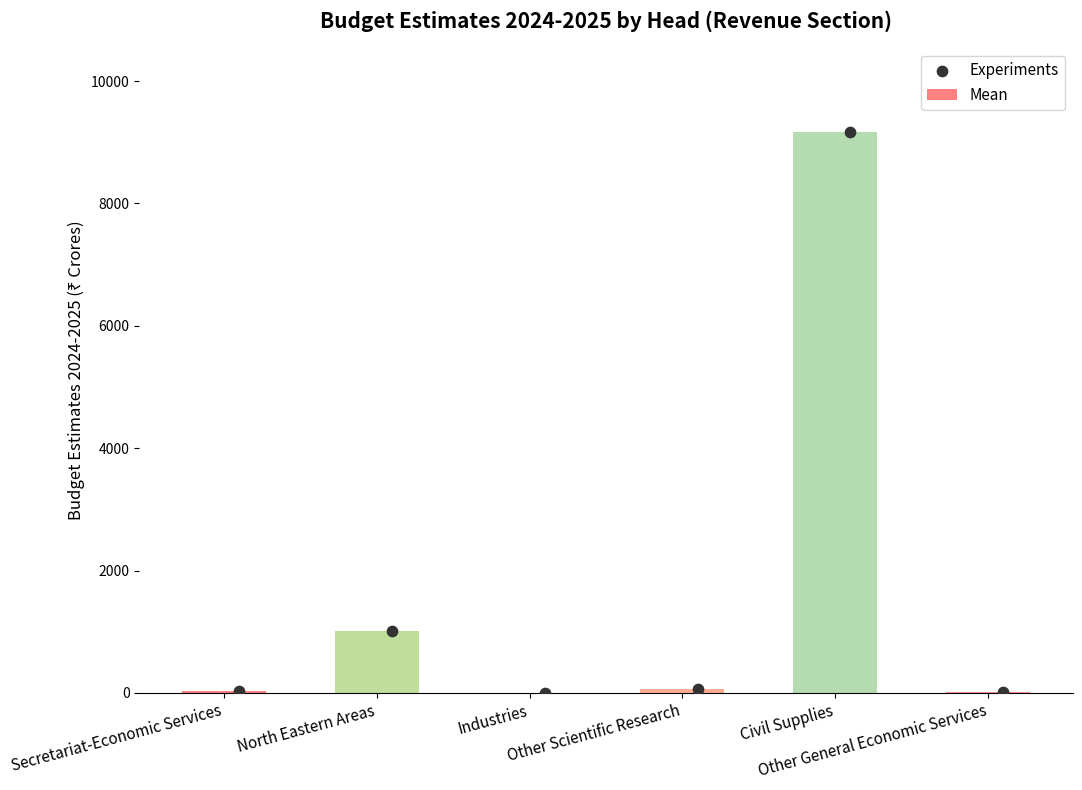

Which has a higher value, Other Scientific Research or Civil Supplies?

Civil Supplies